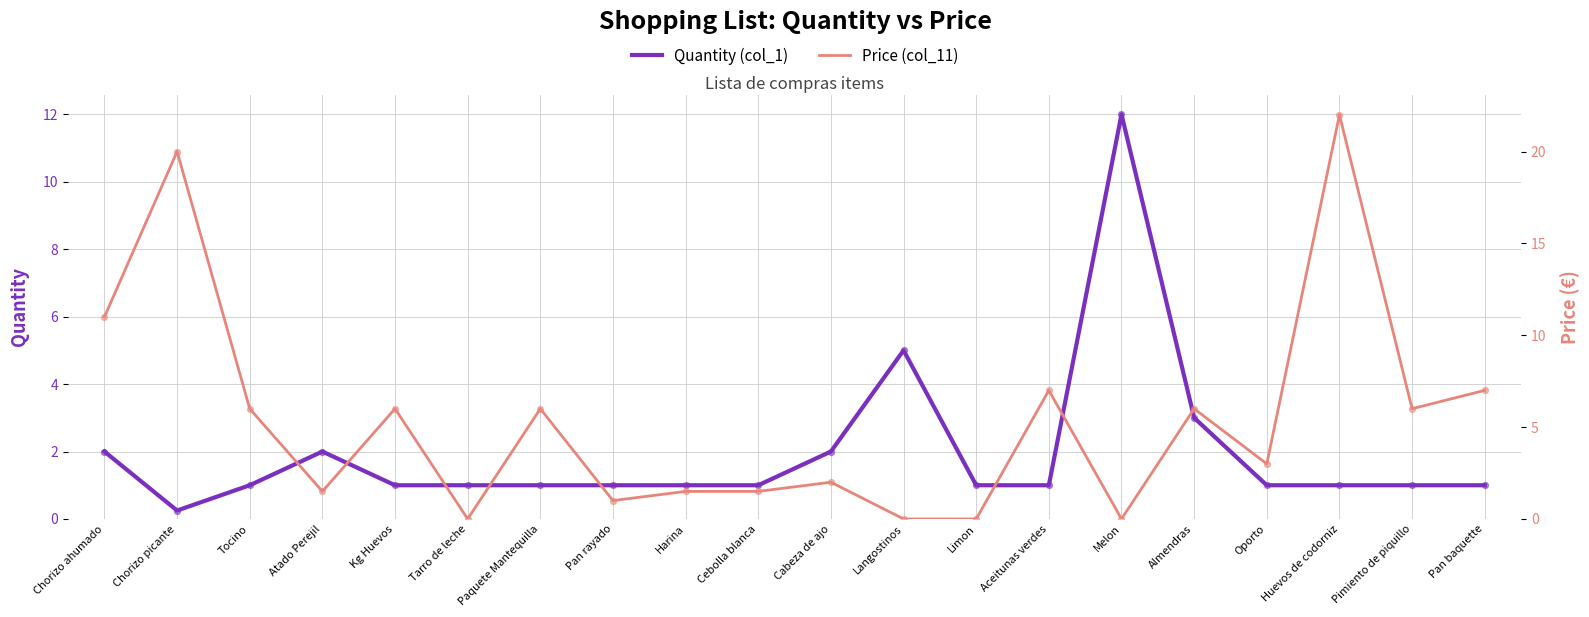

What are all the series names shown in the legend?

Quantity (col_1), Price (col_11)